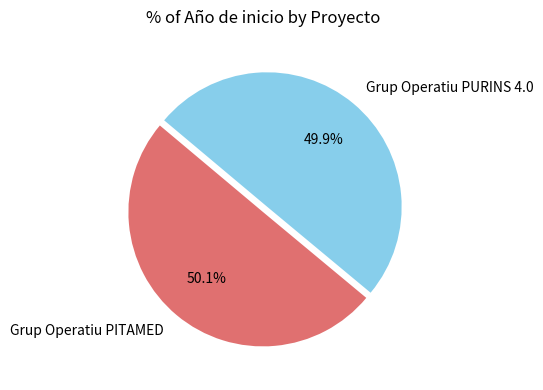

Do Grup Operatiu PITAMED and Grup Operatiu PURINS 4.0 together represent more than half of the pie?

Yes